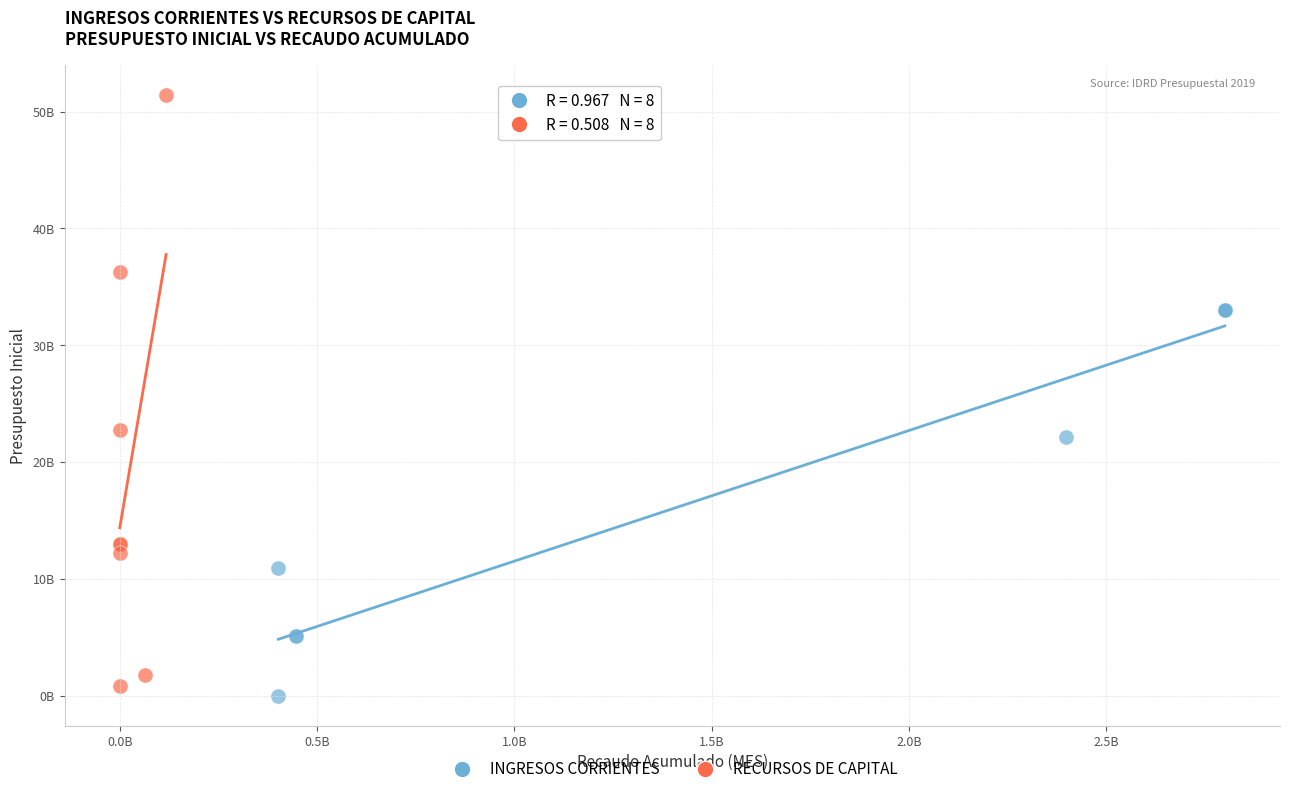

What are all the series names shown in the legend?

INGRESOS CORRIENTES, RECURSOS DE CAPITAL